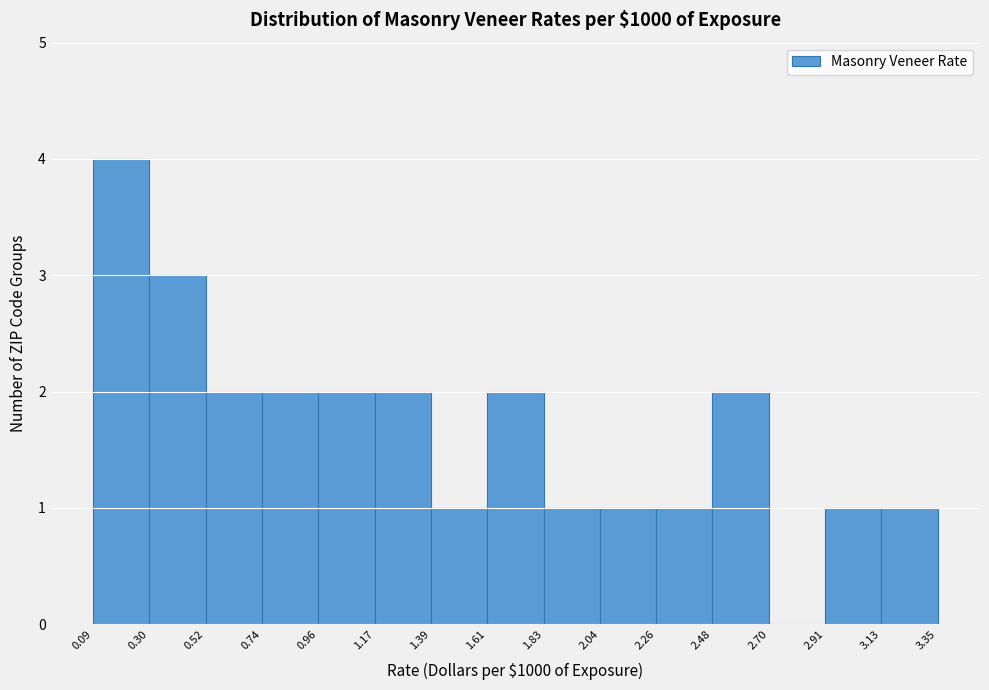

Over which range of the x-axis is the bar tallest?

0.09 to 0.30